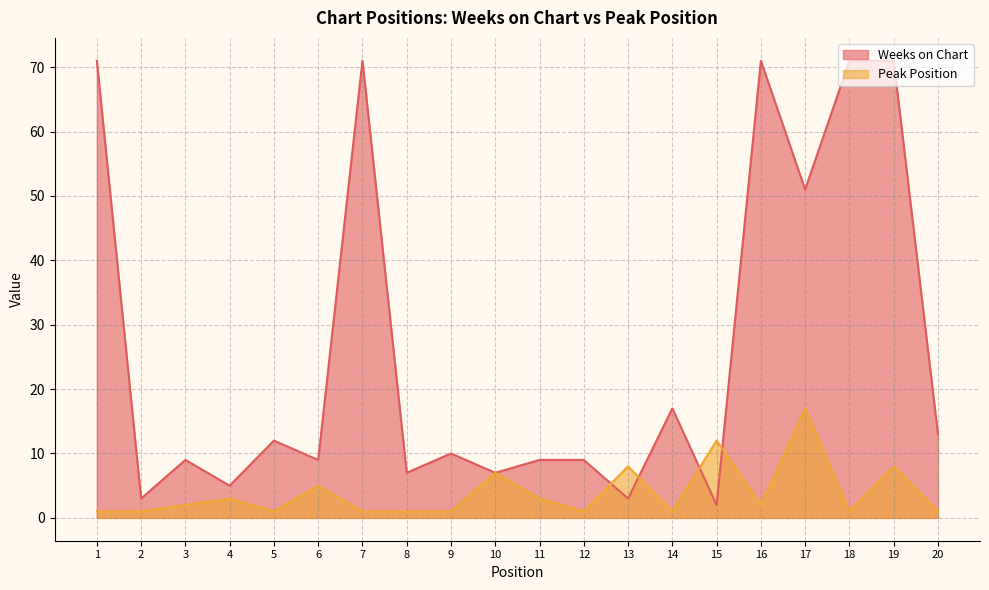

How many intersections are there between Peak Position and Weeks on Chart?

4